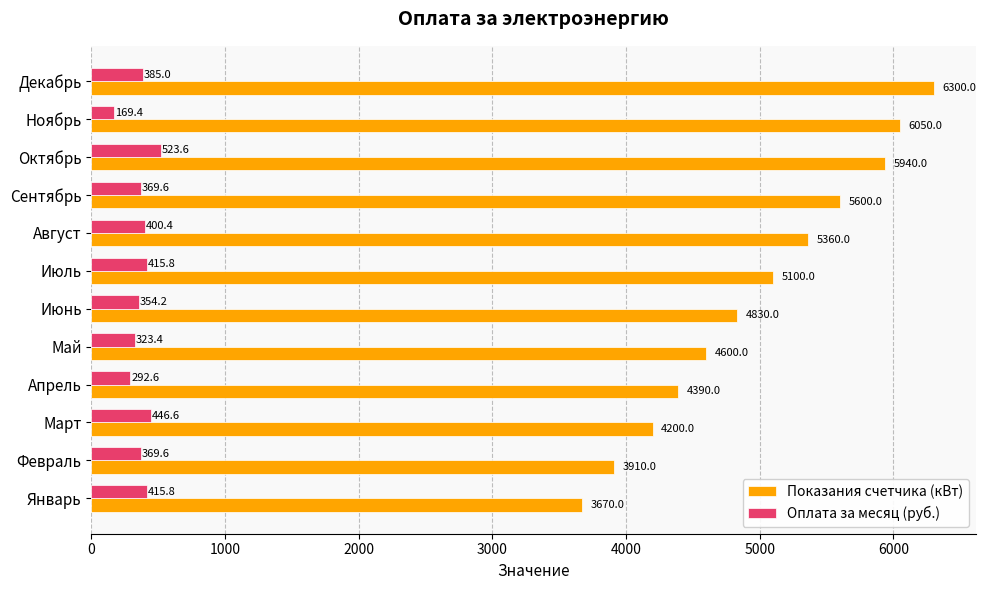

At which category is the sum across all series the highest?

Декабрь